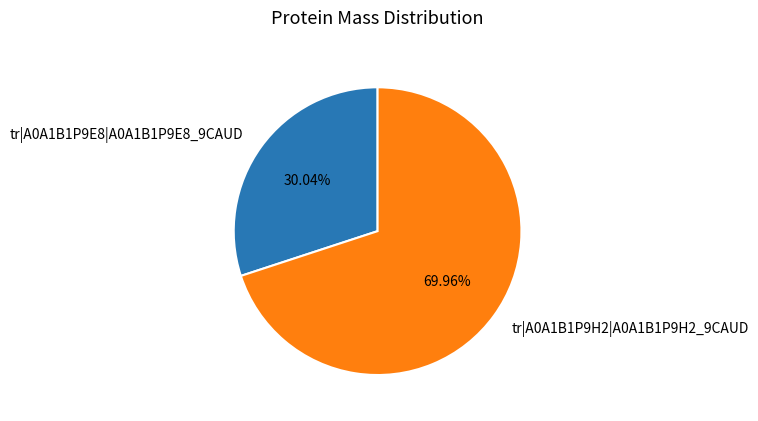

Which slice is the smallest?

tr|A0A1B1P9E8|A0A1B1P9E8_9CAUD